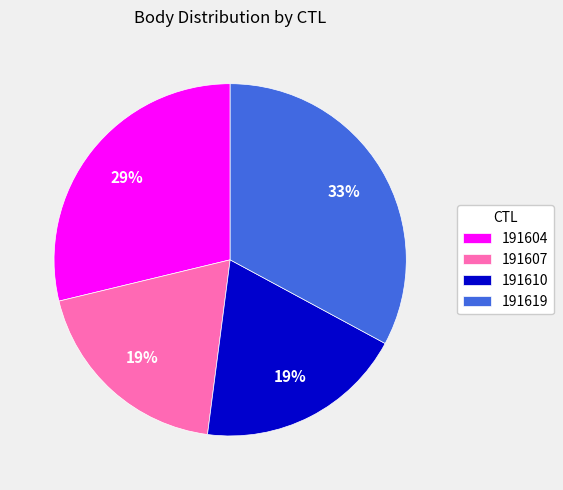

Which slice is the largest?

191619